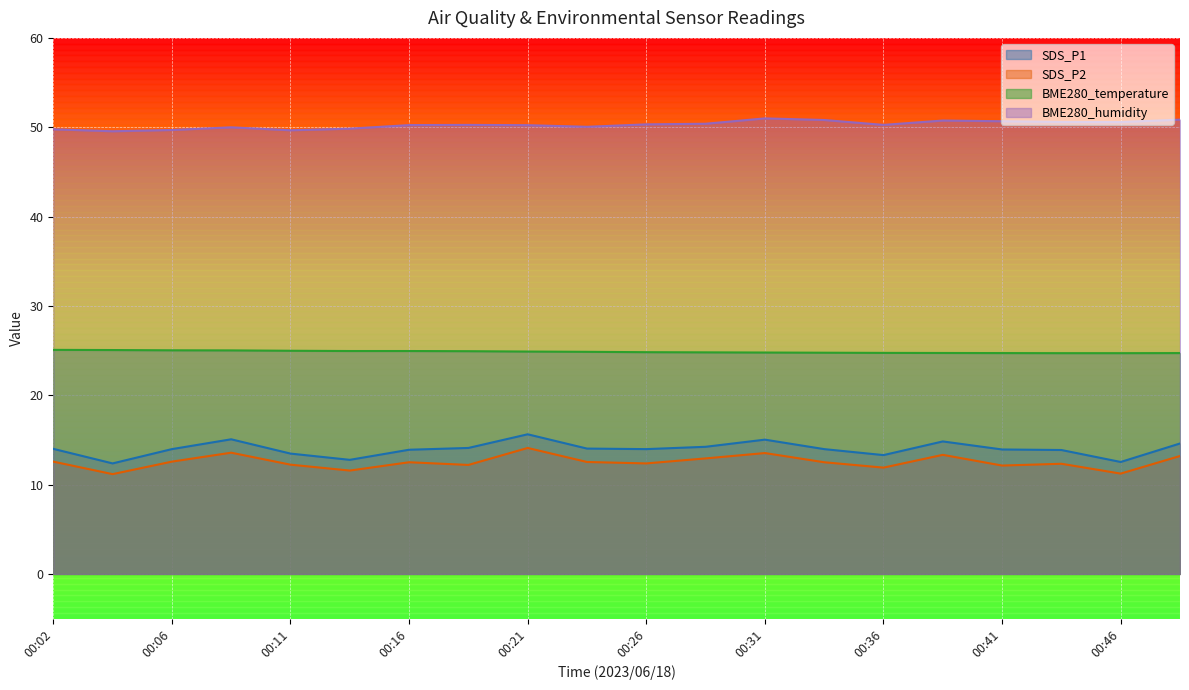

What are all the series names shown in the legend?

SDS_P1, SDS_P2, BME280_temperature, BME280_humidity